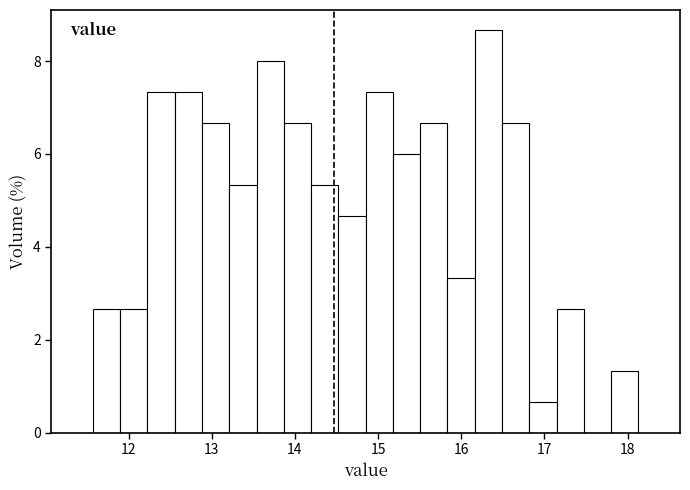

Read against the x-axis, roughly where is the centre of the tallest bar?

16.3